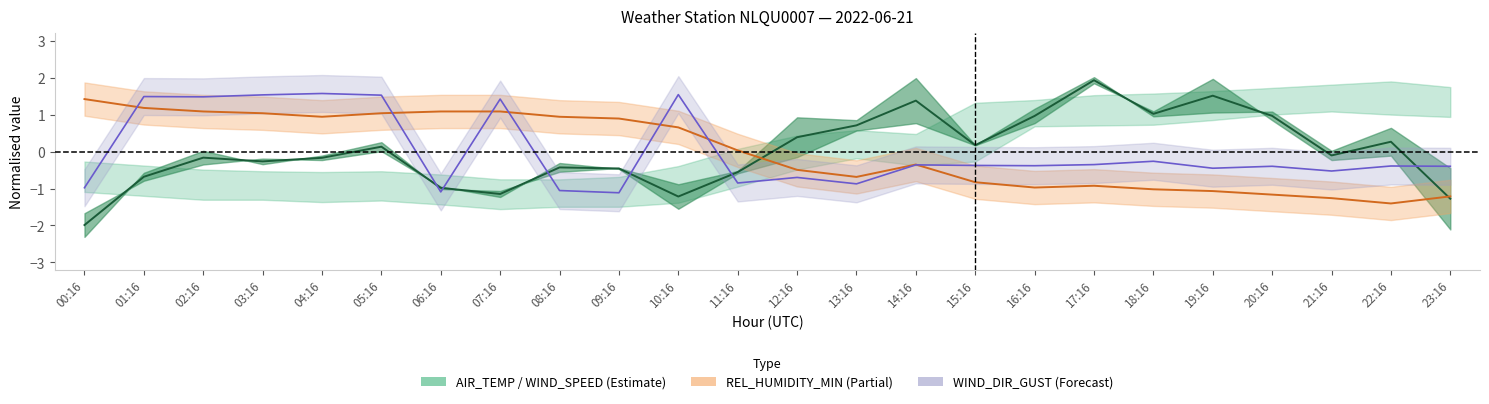

Rank the series by their maximum value, from lowest to highest.

REL_HUMIDITY_MIN, WIND_DIR_GUST, WIND_SPEED